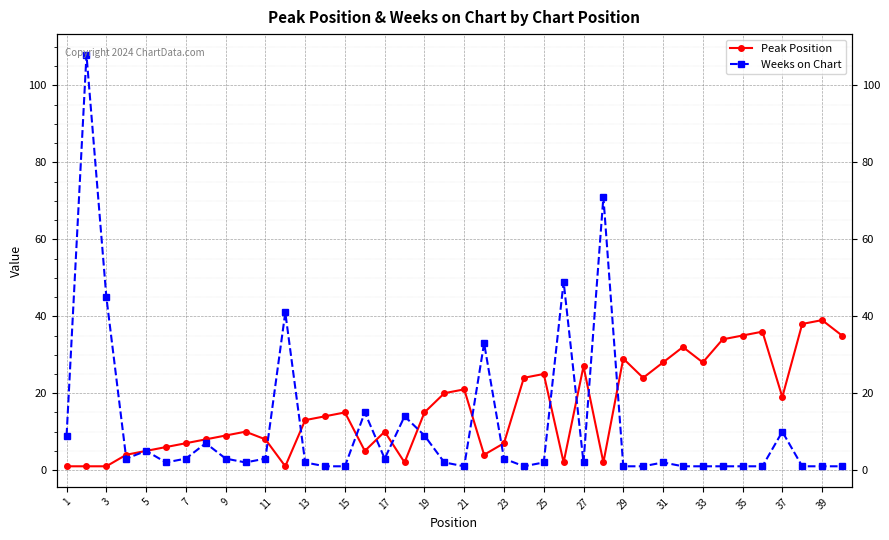

Which series changed the most between 33 and 39?

Peak Position